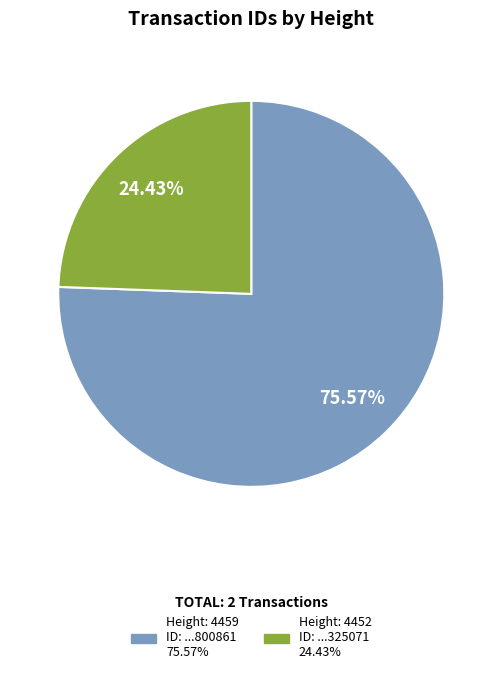

Is there any slice that represents more than half of the pie?

Yes